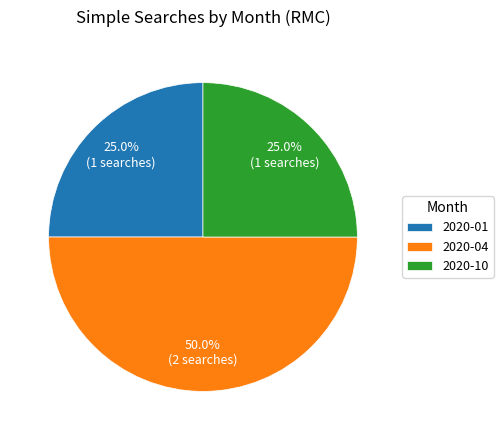

What percentage do 2020-01 and 2020-10 together represent?

50.0%